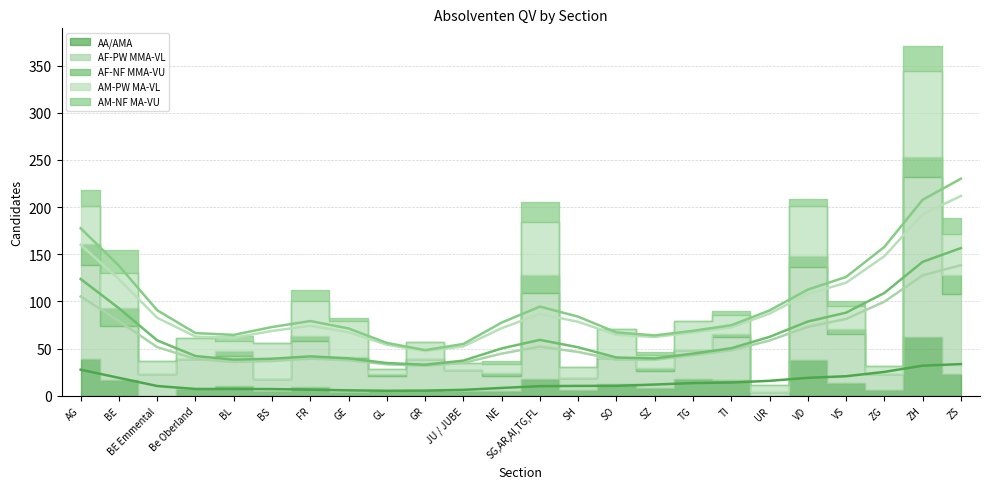

True or false: AF-PW MMA-VL and AA/AMA intersect in this chart.

False